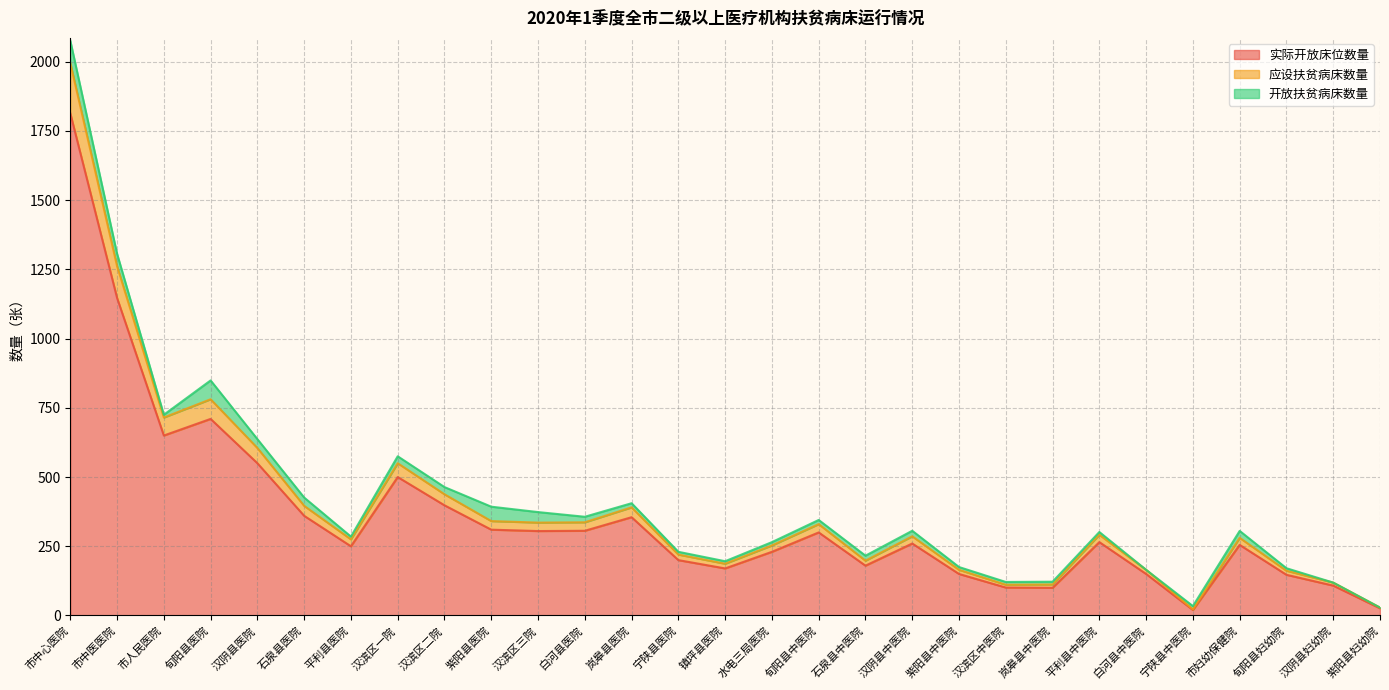

The value of 实际开放床位数量 at 紫阳县医院 is 493.3. True or false?

False